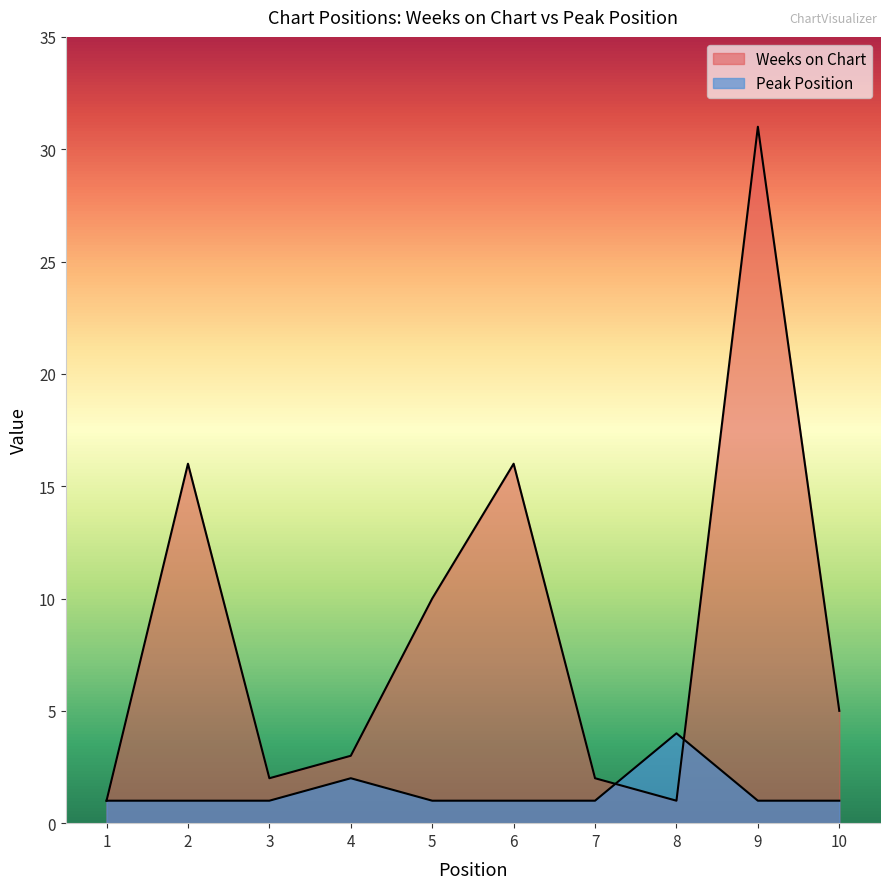

What is the difference between the maximum and minimum values in the Weeks on Chart series?

30